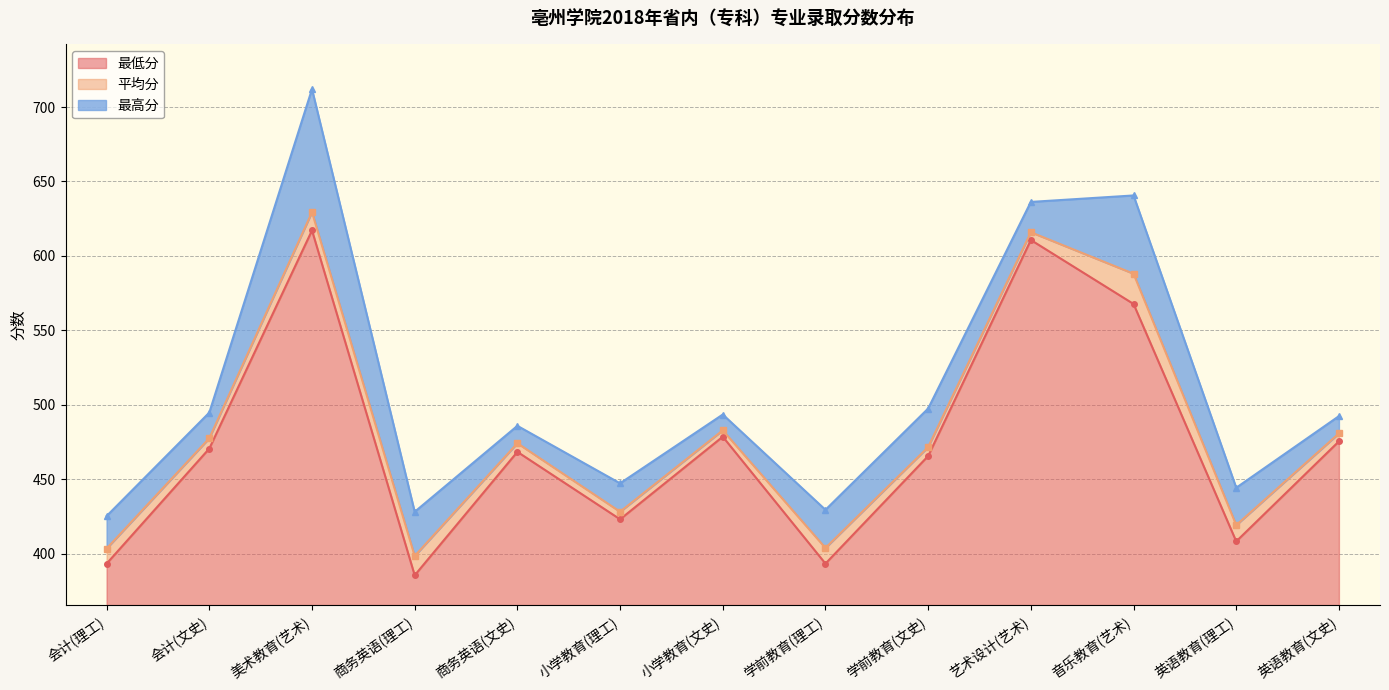

What is the difference between the maximum and minimum values in the 最高分 series?

286.6